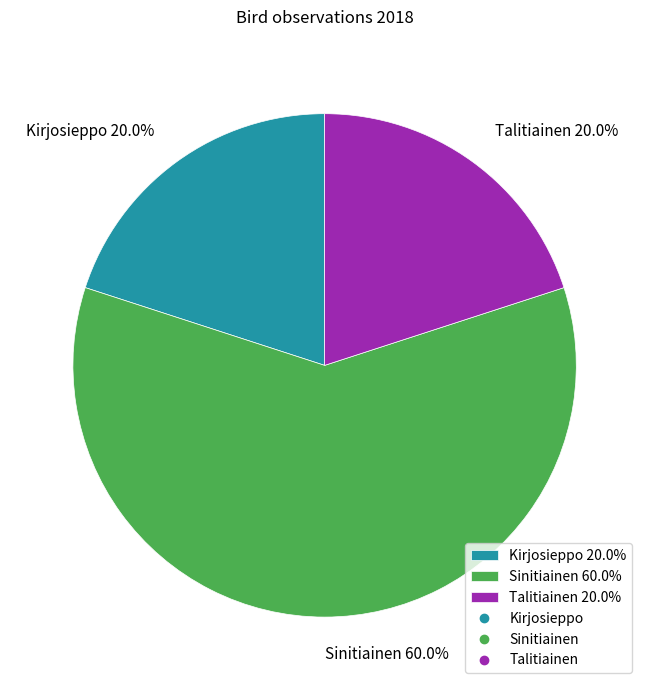

Is it true that Kirjosieppo is 31% of the pie?

False